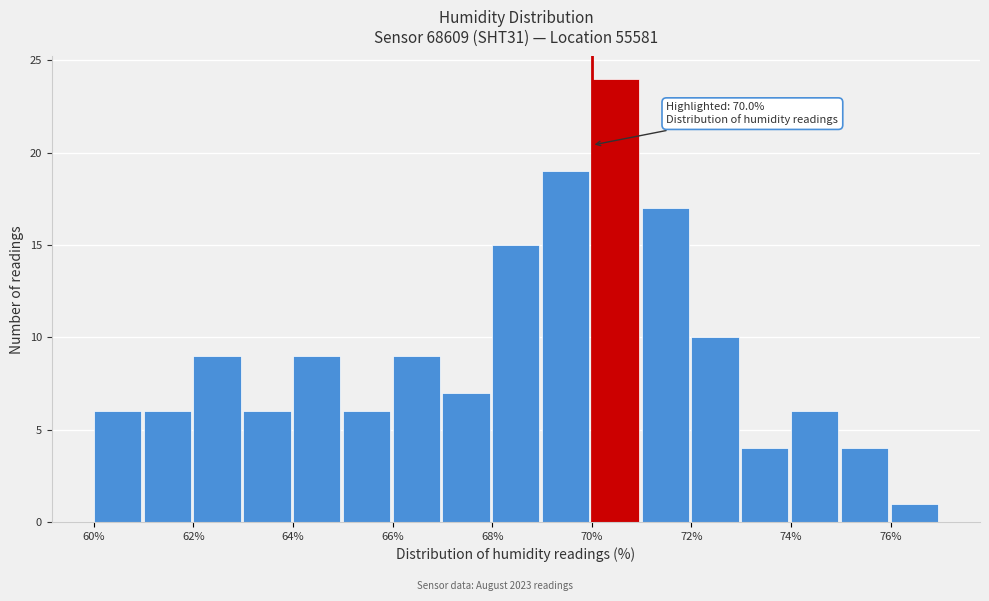

Which range on the x-axis has the tallest bar?

70 to 71